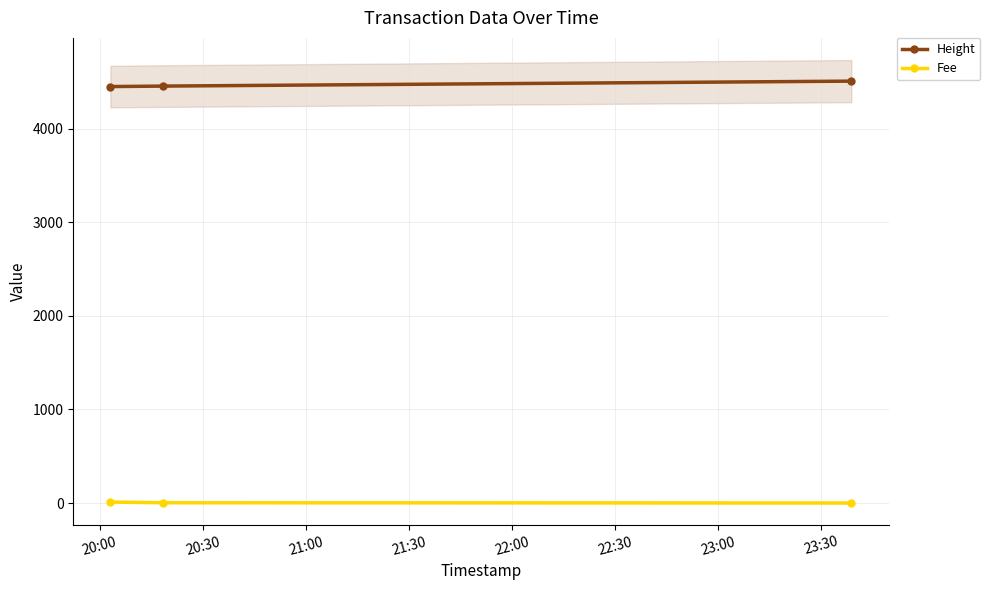

What is the spread (max minus min) of values at 20:30?

4453.1